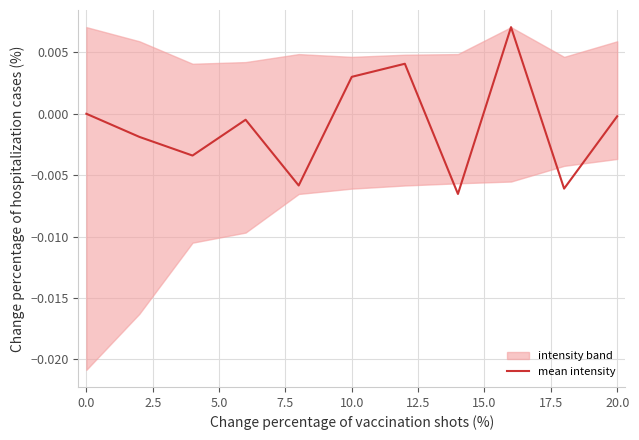

How many points are lower than both their immediate neighbors (excluding endpoints)?

4